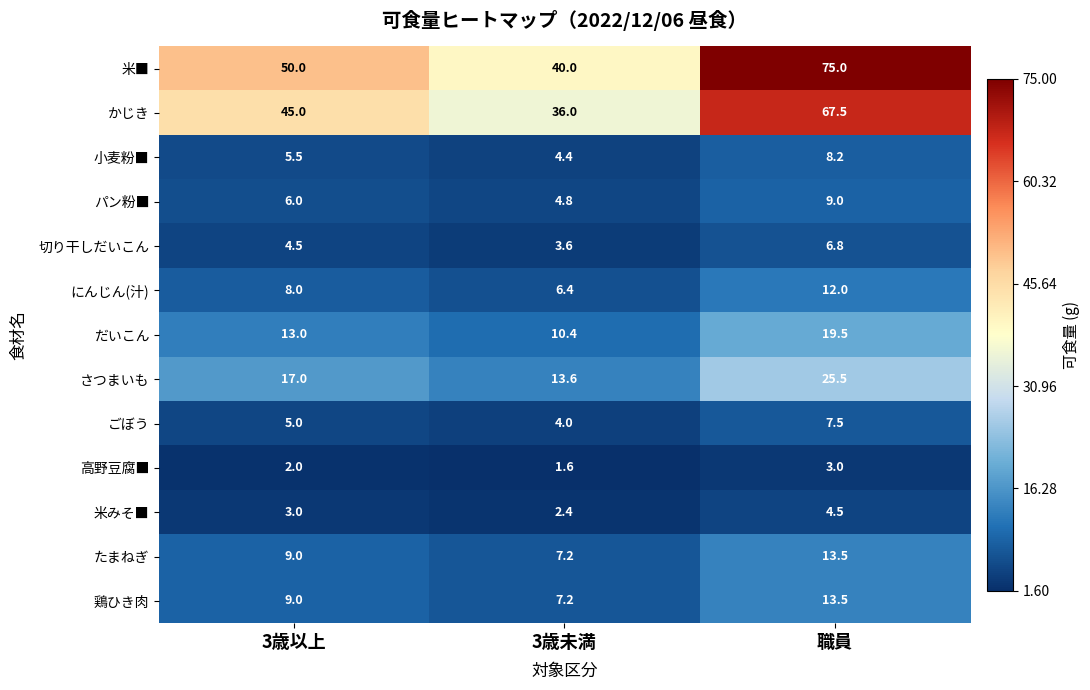

Count the number of data series in this chart.

13